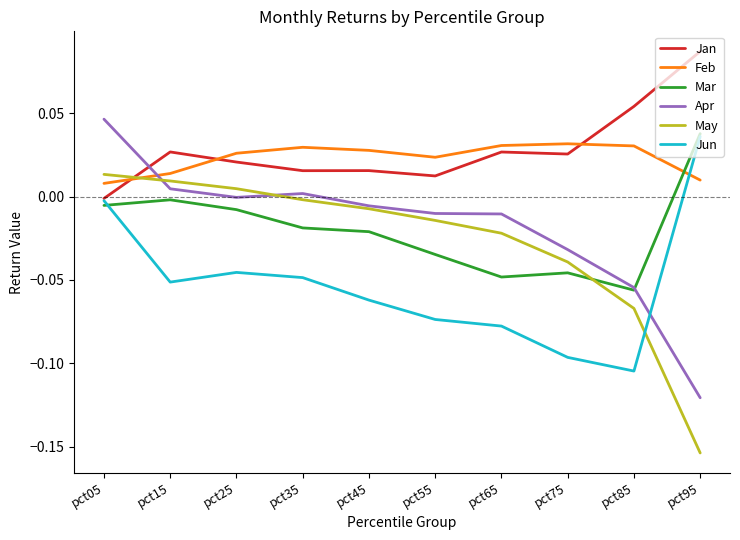

True or false: Mar and Feb intersect in this chart.

True